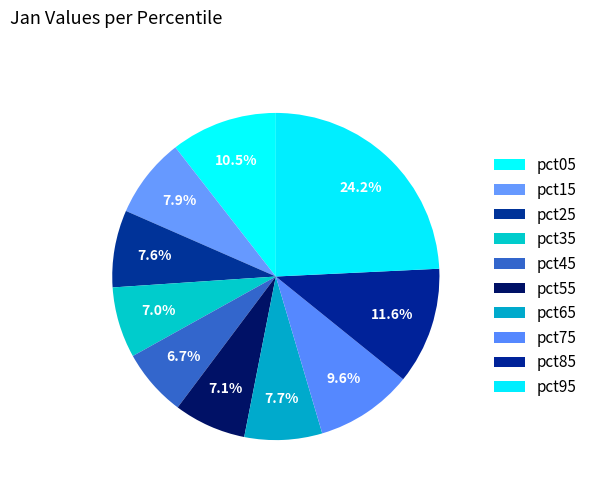

Does any single category account for the majority?

No